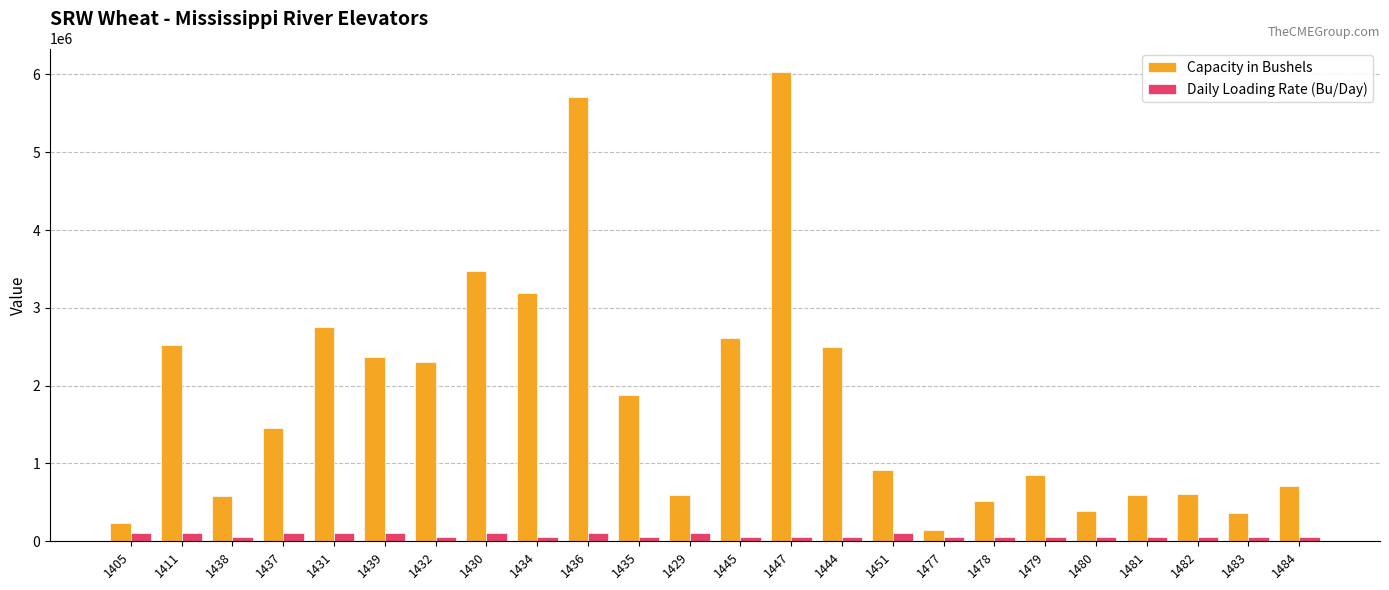

What is the smallest value displayed?

55000